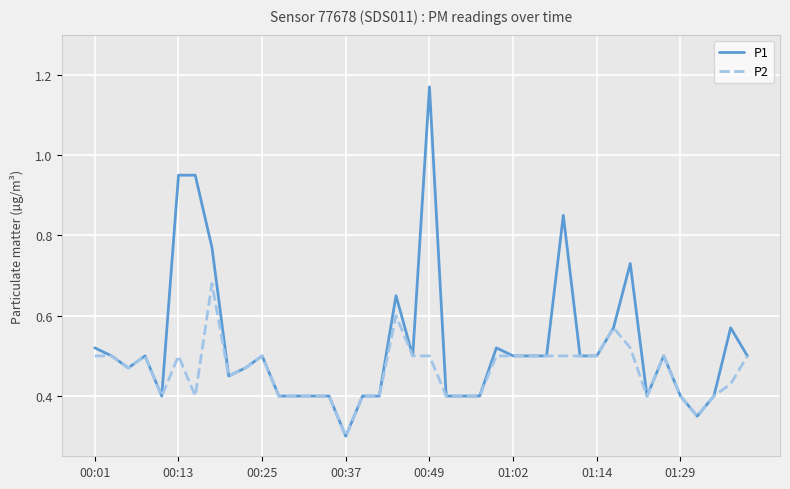

Rank the series by their maximum value, from lowest to highest.

P2, P1